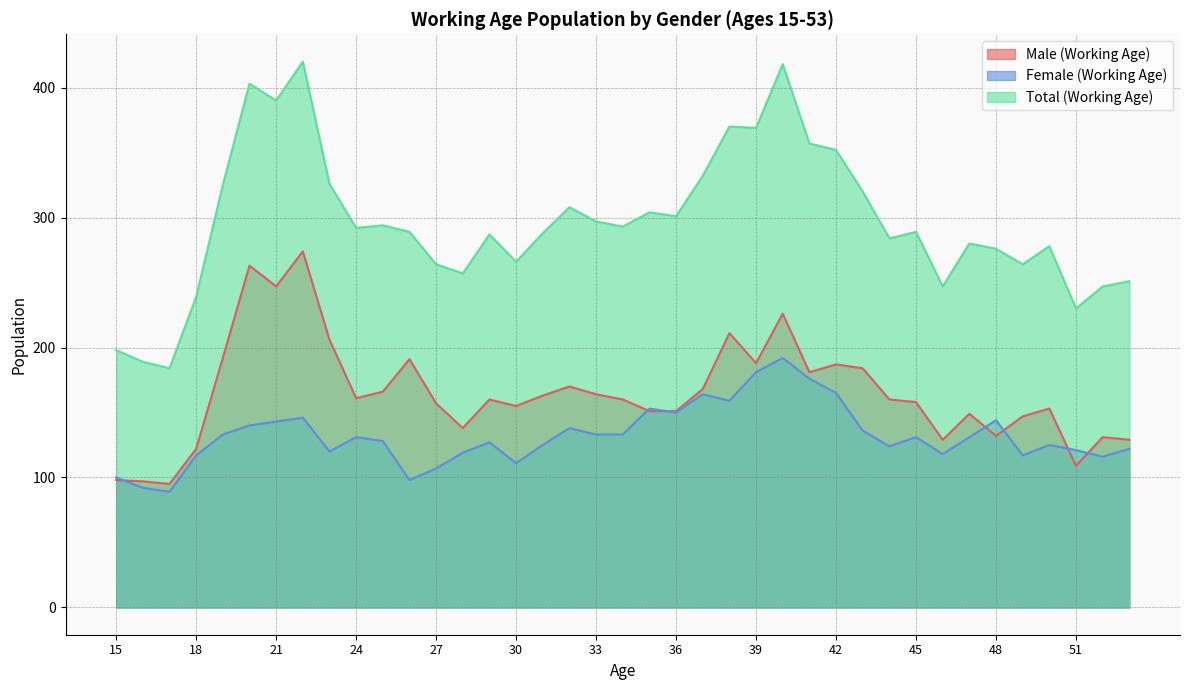

At which label does Female (Working Age) reach its minimum?

17